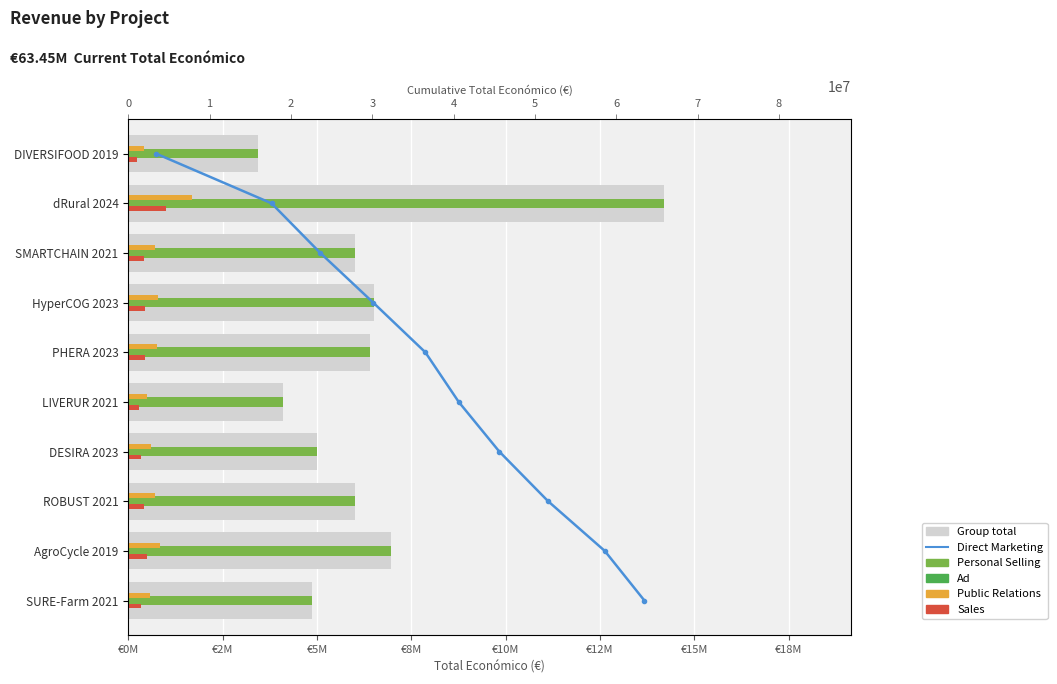

At €10M, list the series in order from largest to smallest.

Group total, Personal Selling, Public Relations, Sales, Direct Marketing